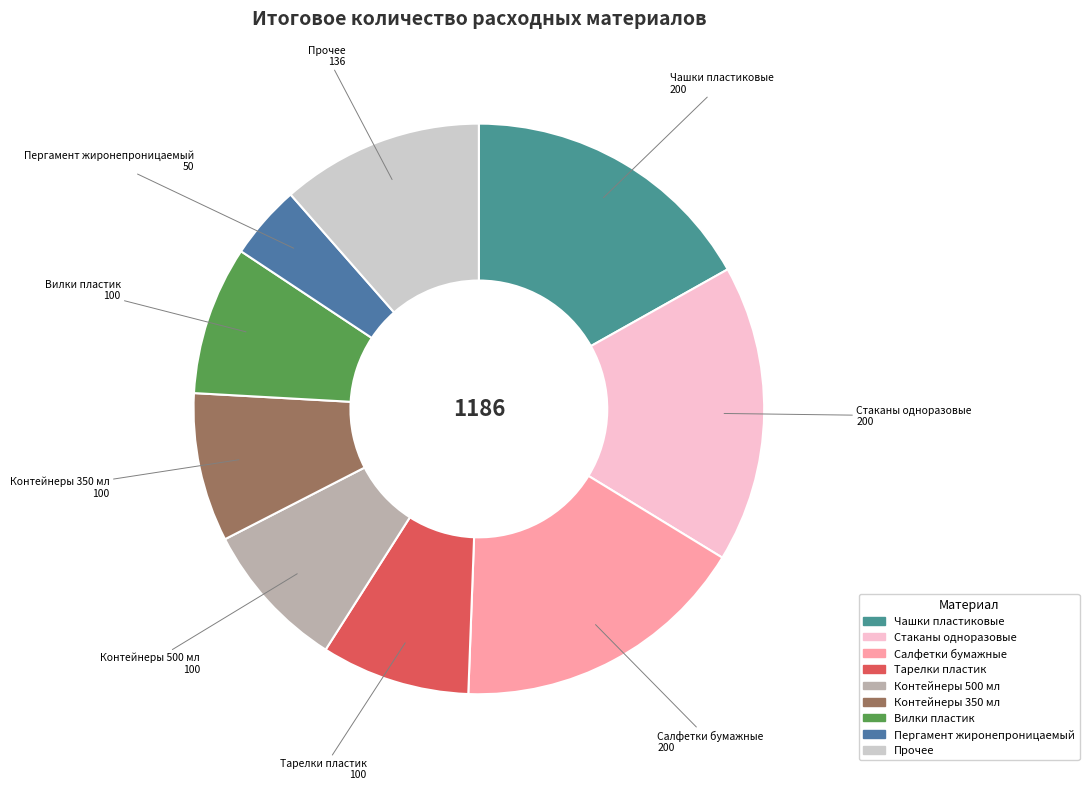

How many slices are in this pie chart?

9